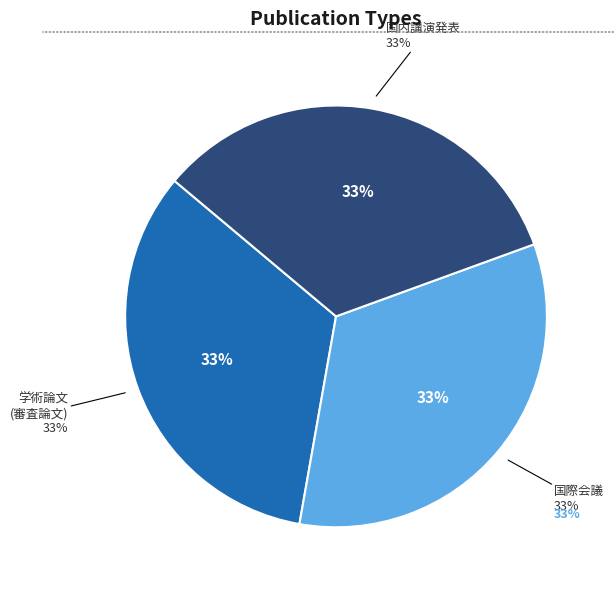

What percentage is the 学術論文 (審査論文) slice, to the nearest percent?

33%